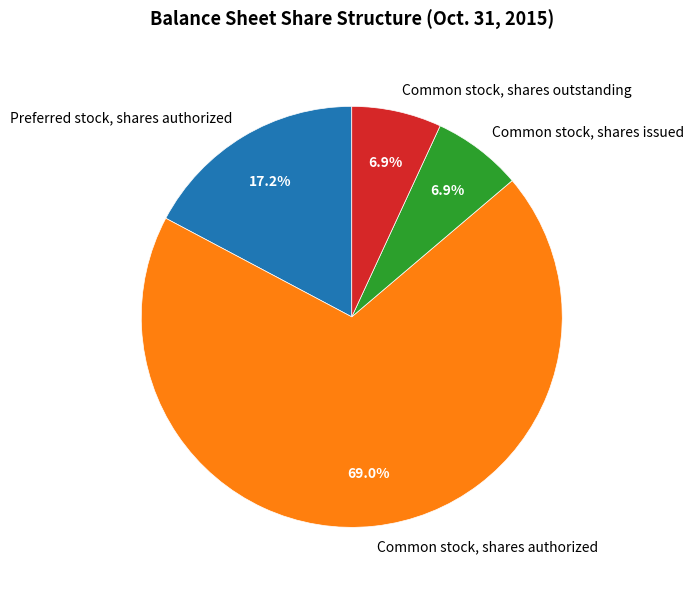

To the nearest percent, what portion does Common stock, shares outstanding represent?

7%